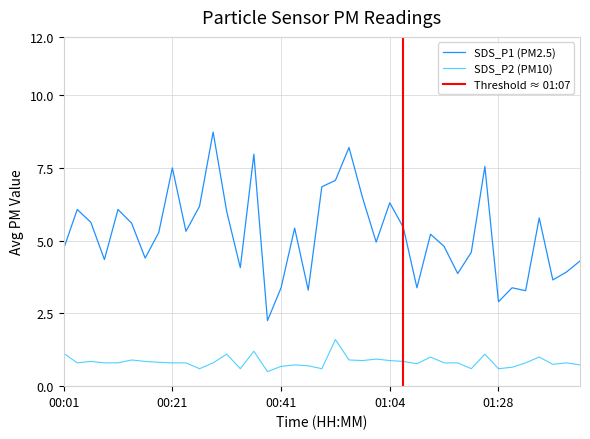

What are all the series names shown in the legend?

SDS_P1, SDS_P2